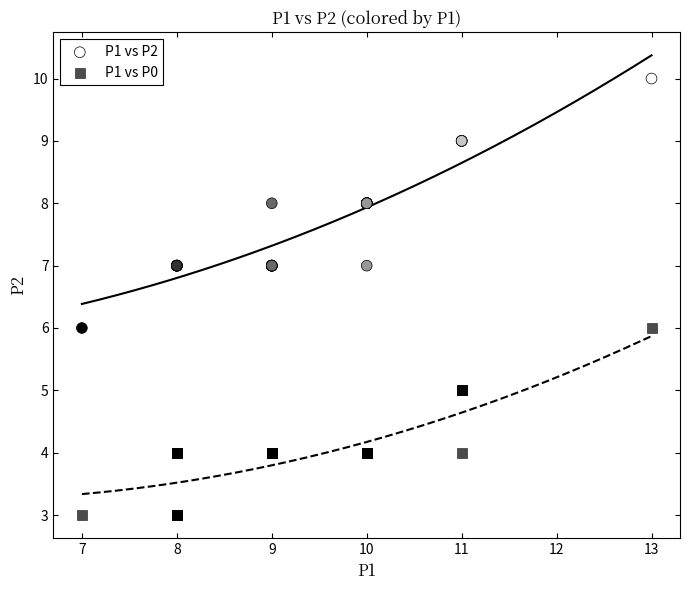

Which series has the widest spread of Y values?

P1 vs P2